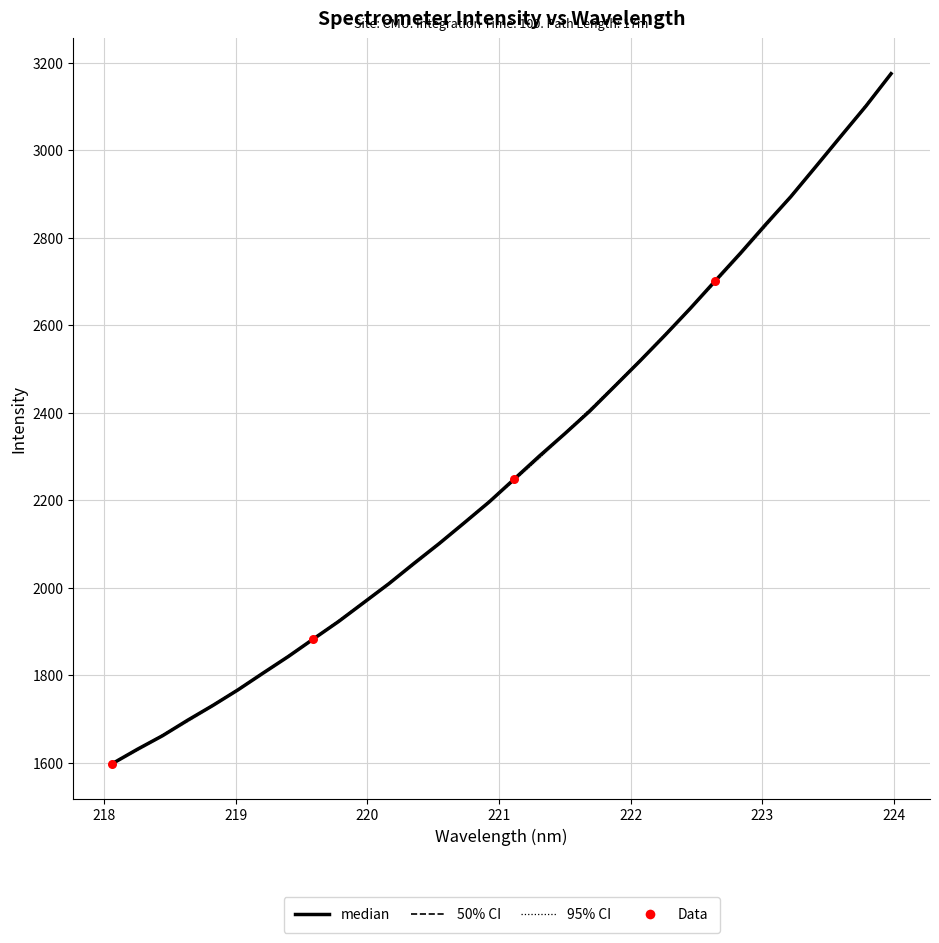

Between 221.3083 and 221.6902, which is larger?

221.6902